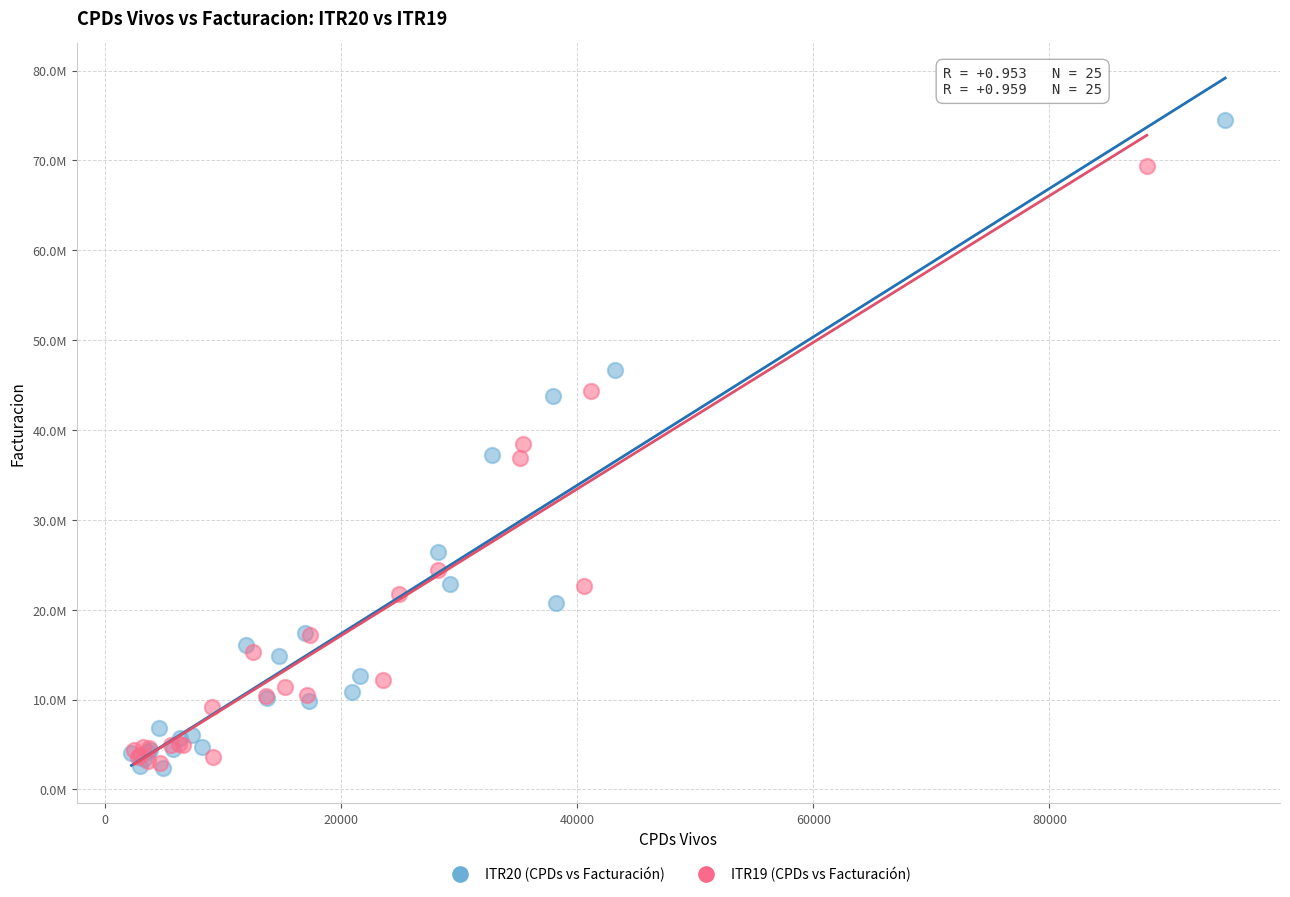

What are all the series names shown in the legend?

ITR20 (CPDs vs Facturación), ITR19 (CPDs vs Facturación)